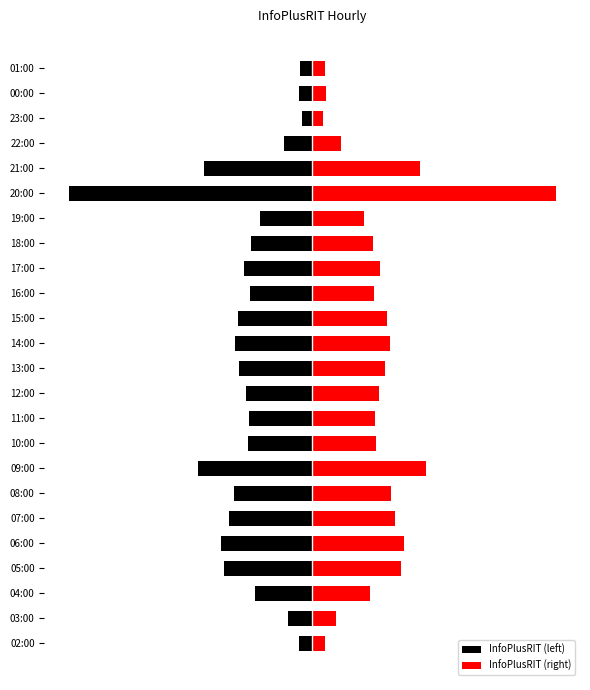

Between 0 and 7, which series saw the biggest shift?

InfoPlusRIT (left)